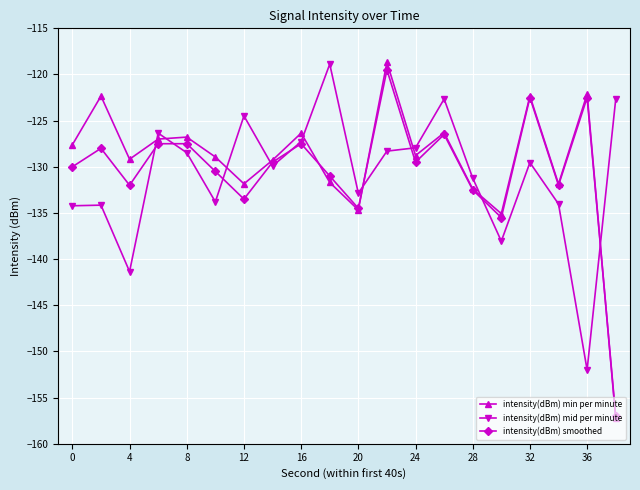

What is the greatest value displayed?

-118.7